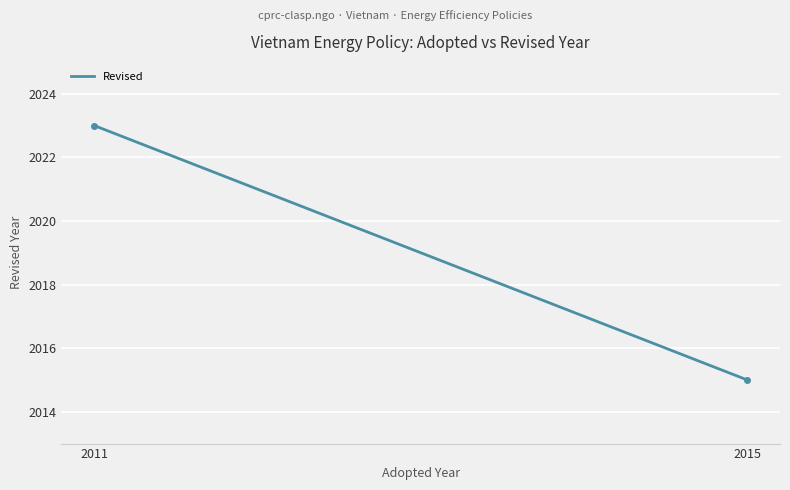

Does the chart display data point markers on the line(s)?

No